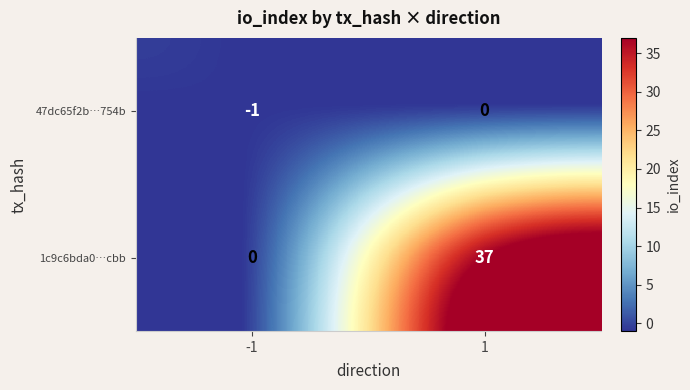

At how many categories does at least one series exceed 32?

1